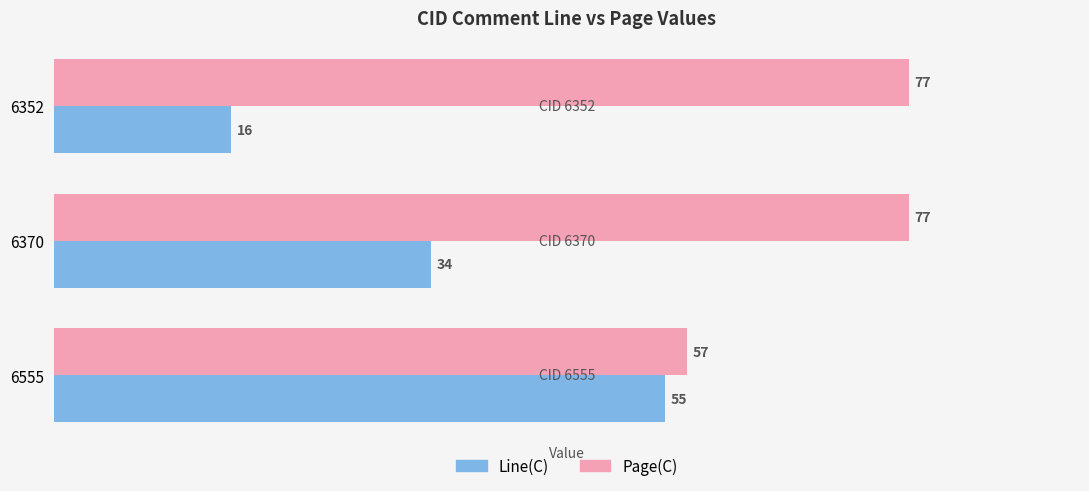

Between 6370 and 6352, which series saw the biggest shift?

Line(C)